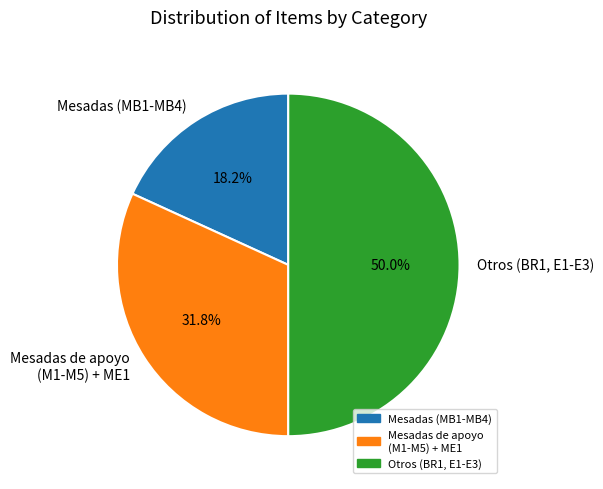

Which has a higher value, Otros (BR1, E1-E3) or Mesadas de apoyo (M1-M5) + ME1?

Otros (BR1, E1-E3)